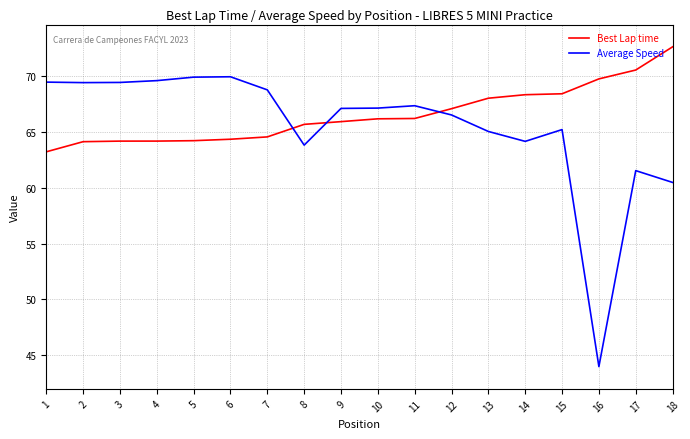

True or false: Average Speed has a value of 44.3 at 6.

False